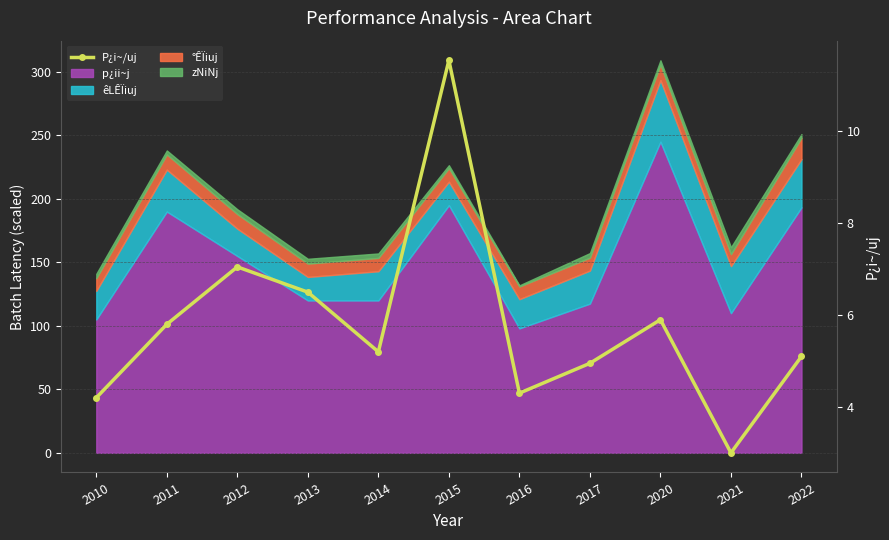

How many interior local valleys (lower than both neighbors) does the data have?

3